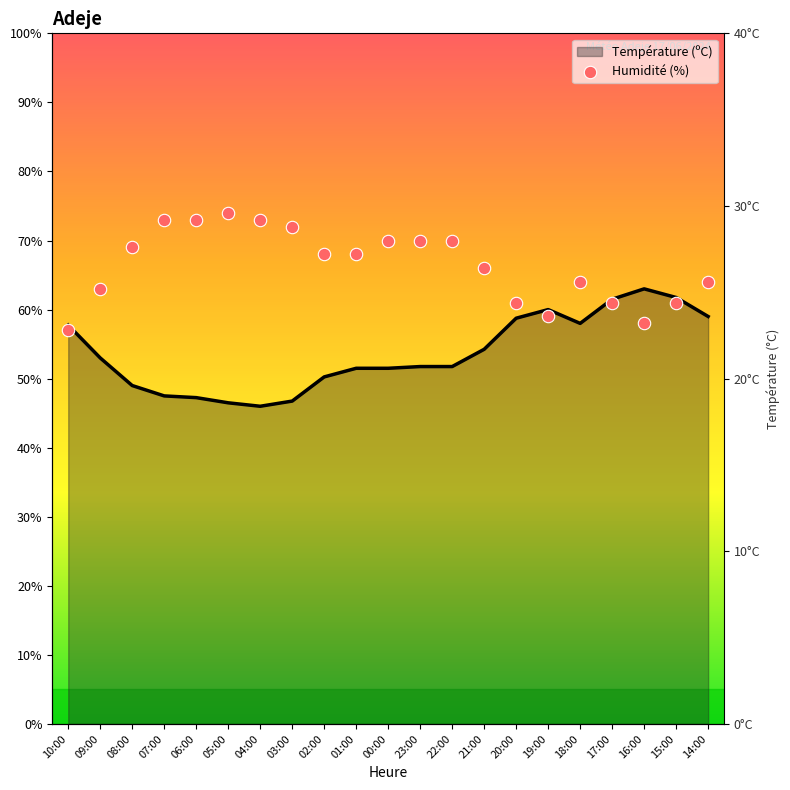

Between 04:00 and 09:00, which is larger?

04:00